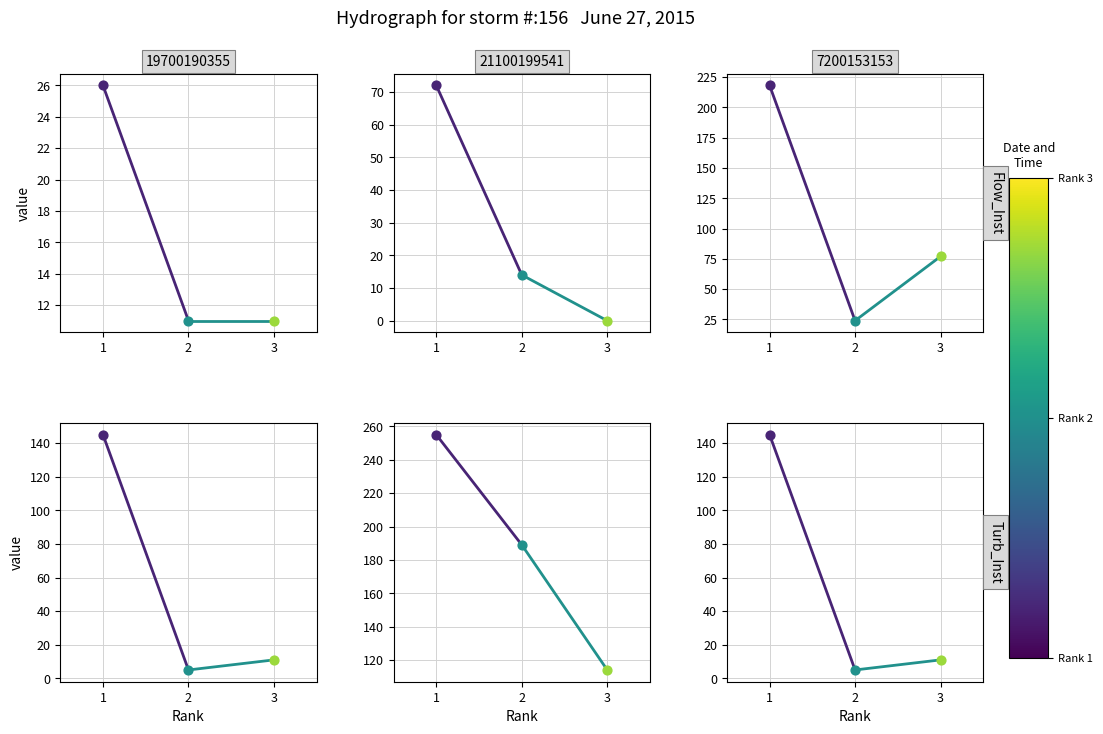

Which series has the widest spread of Y values?

Total Refs.